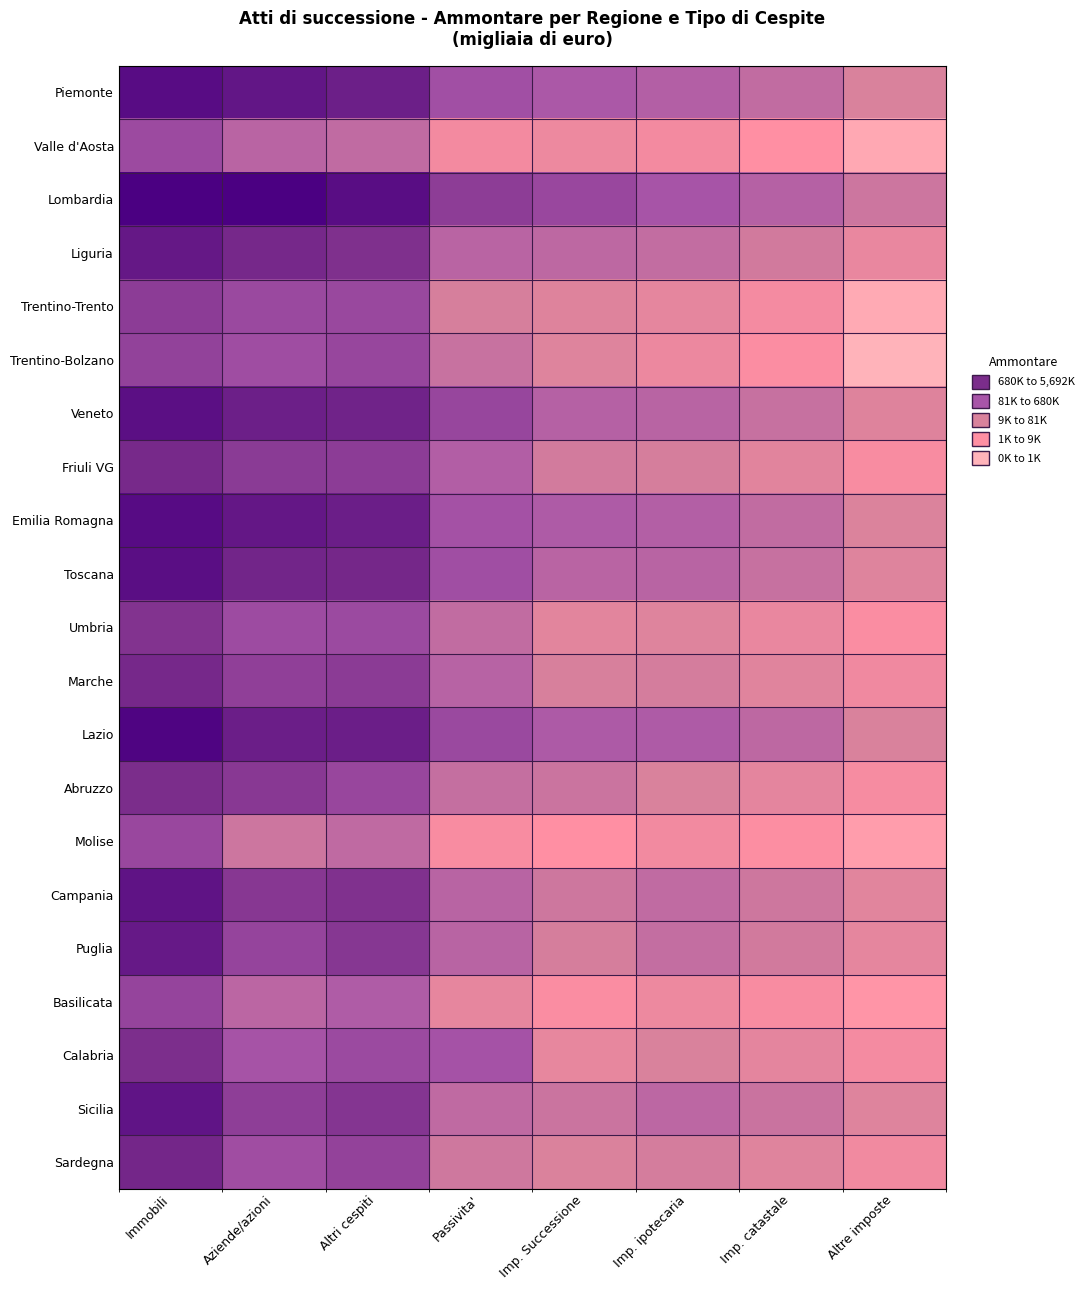

Which series changed the most between Passivita' and Altre imposte?

Trentino-Bolzano